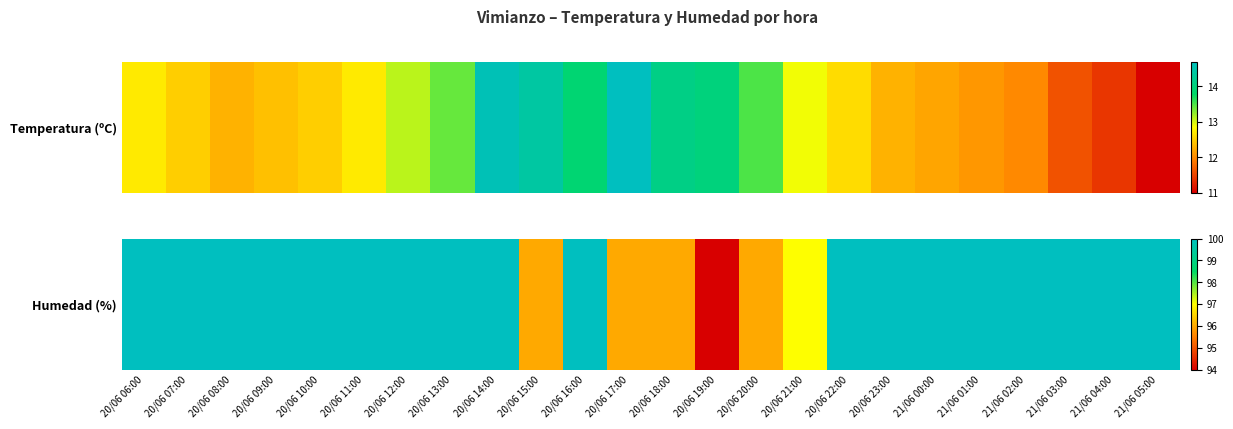

Which category has the lowest value across all series?

20/06 19:00